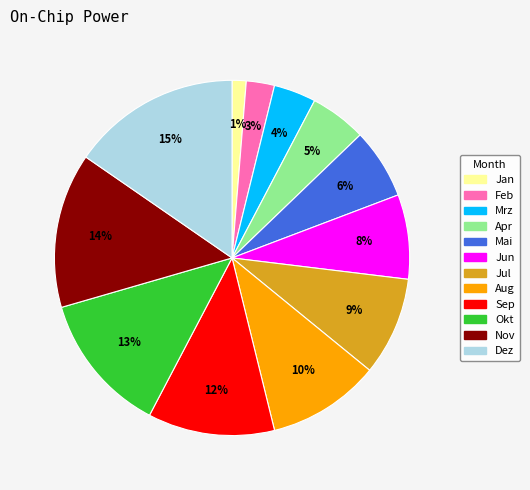

Between Jul and Sep, which is larger?

Sep